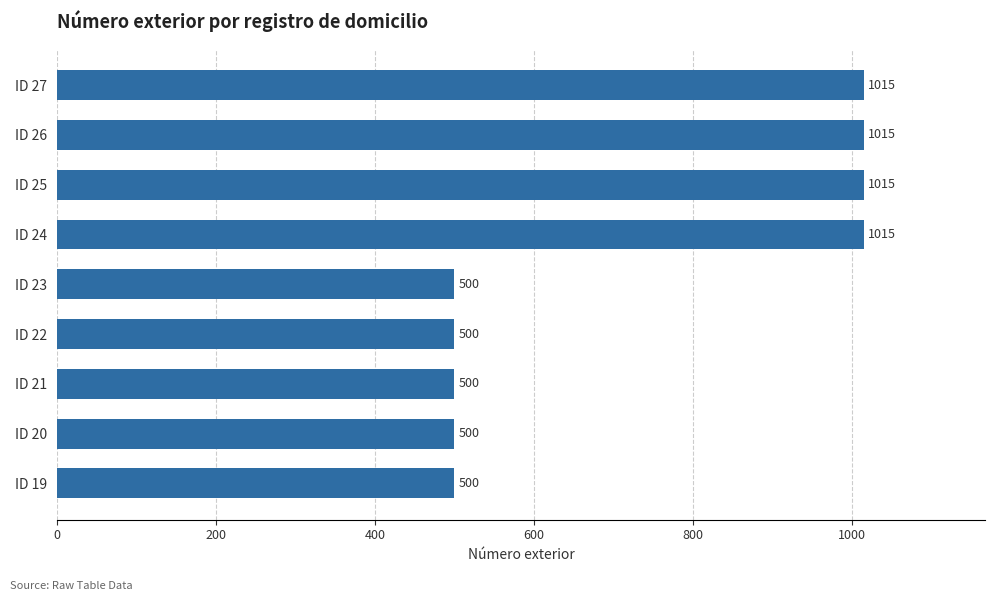

What is the value of the 2nd bar from the top?

1015